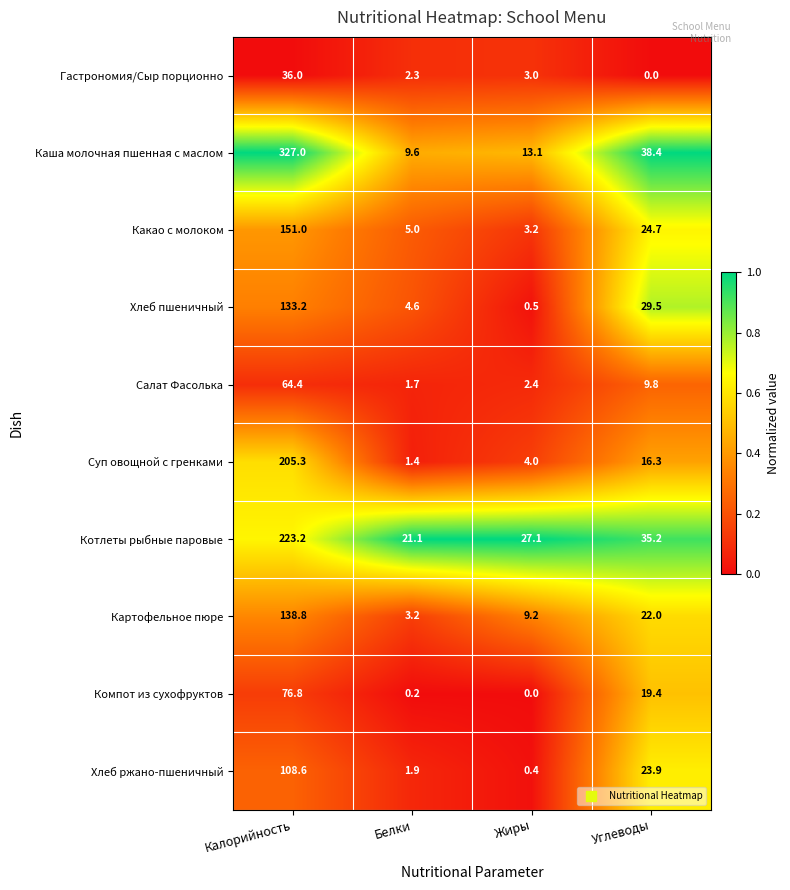

The value of Компот из сухофруктов at Углеводы is 11.3. True or false?

False